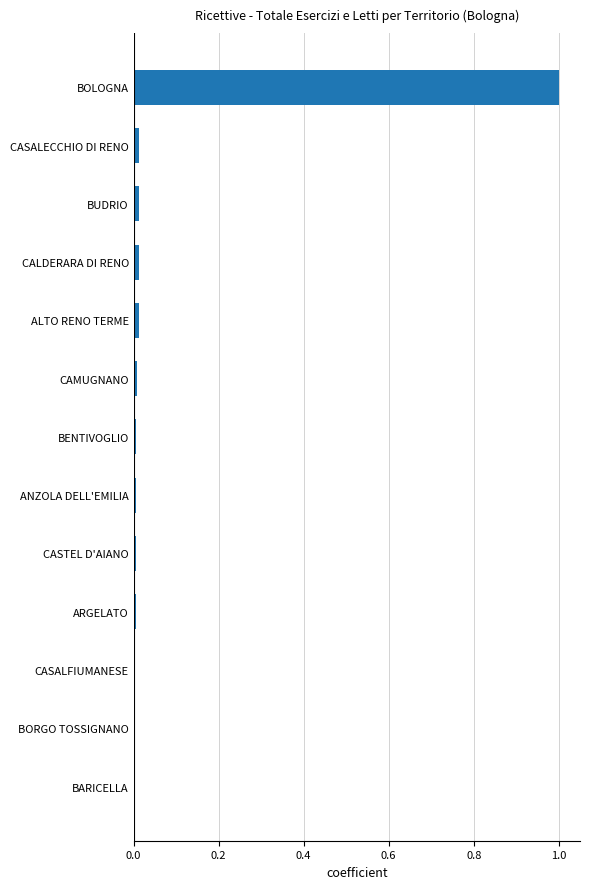

Which has a higher value, BORGO TOSSIGNANO or BOLOGNA?

BOLOGNA